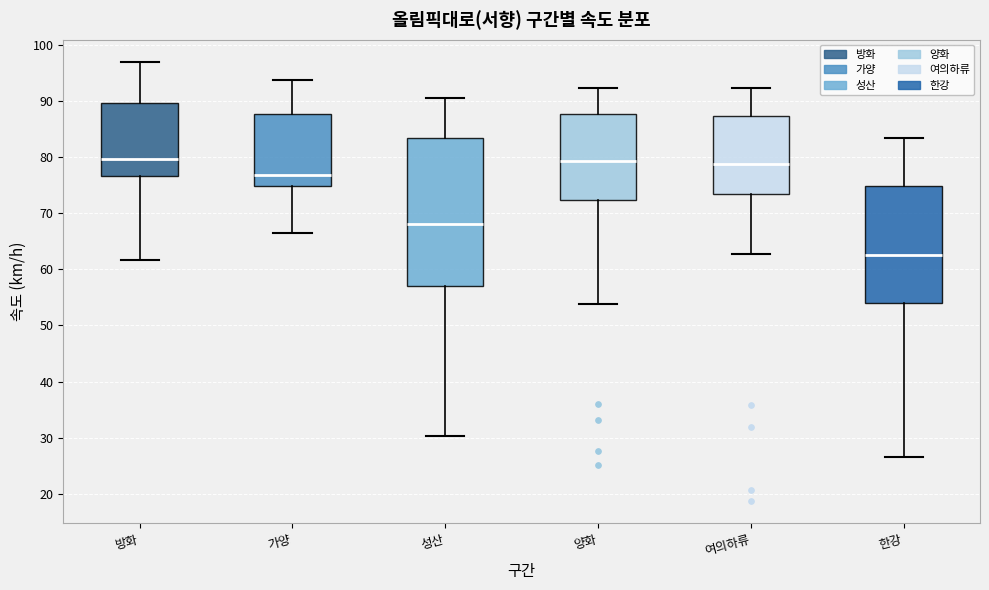

Reading left to right, transcribe this box plot: for each box, give where its median line is, the range the box spans, and where its two whiskers end, as read against the y-axis. The values are not printed on the chart, so give them approximately, as read against the axis.

방화: median 80, box 77 to 90, whiskers 62 to 97
가양: median 77, box 75 to 88, whiskers 66 to 94
성산: median 68, box 57 to 83, whiskers 30 to 90
양화: median 79, box 72 to 88, whiskers 54 to 92
여의하류: median 79, box 73 to 87, whiskers 63 to 92
한강: median 63, box 54 to 75, whiskers 27 to 83